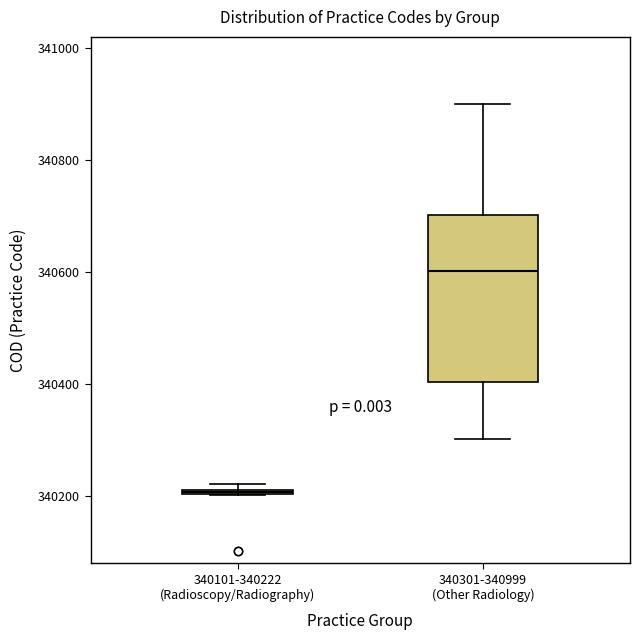

Where is the upper edge of the box for 340301-340999 (Other Radiology) on the y-axis? The values are not printed on the chart, so give them approximately, as read against the axis.

340700